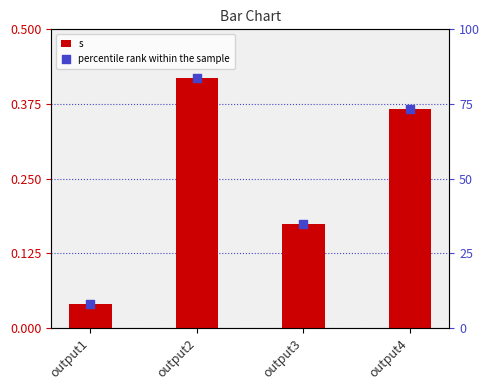

At which category is the sum across all series the highest?

output2